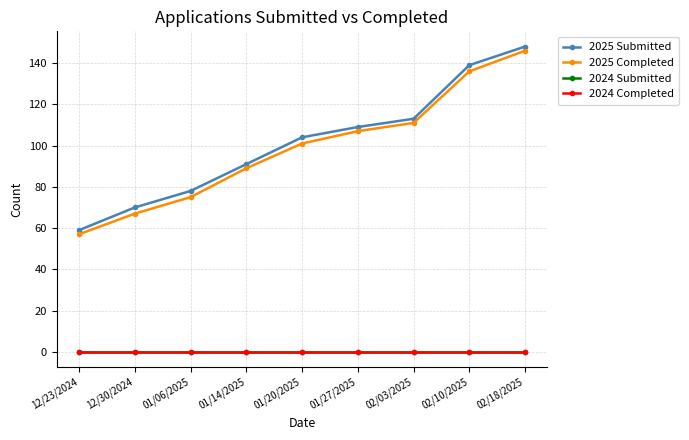

List the series in order of their peak value, highest first.

2025 Submitted, 2025 Completed, 2024 Submitted, 2024 Completed